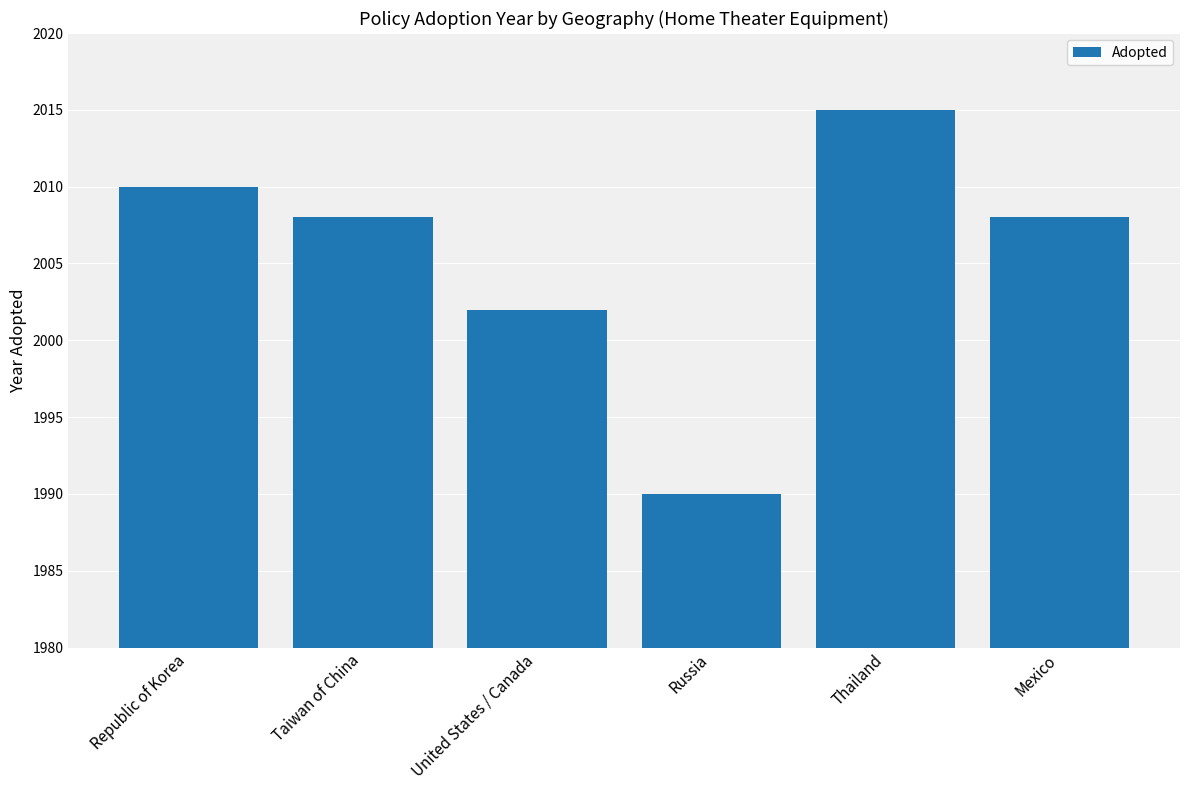

The chart shows a value of 2010 at Republic of Korea. True or false?

True